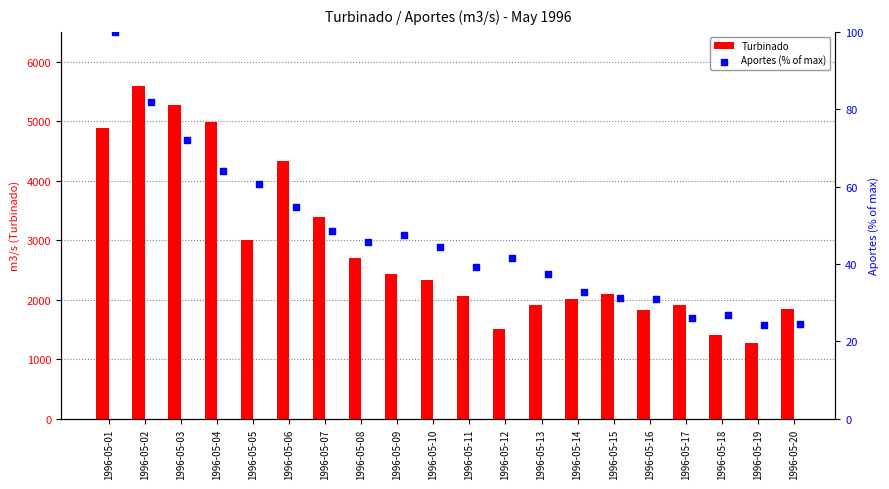

Which series has the largest total across all categories?

Turbinado